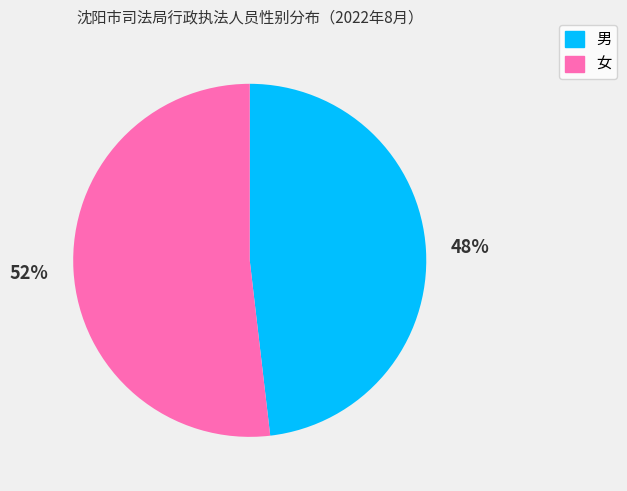

Is the sum of 女 and 男 greater than half?

Yes